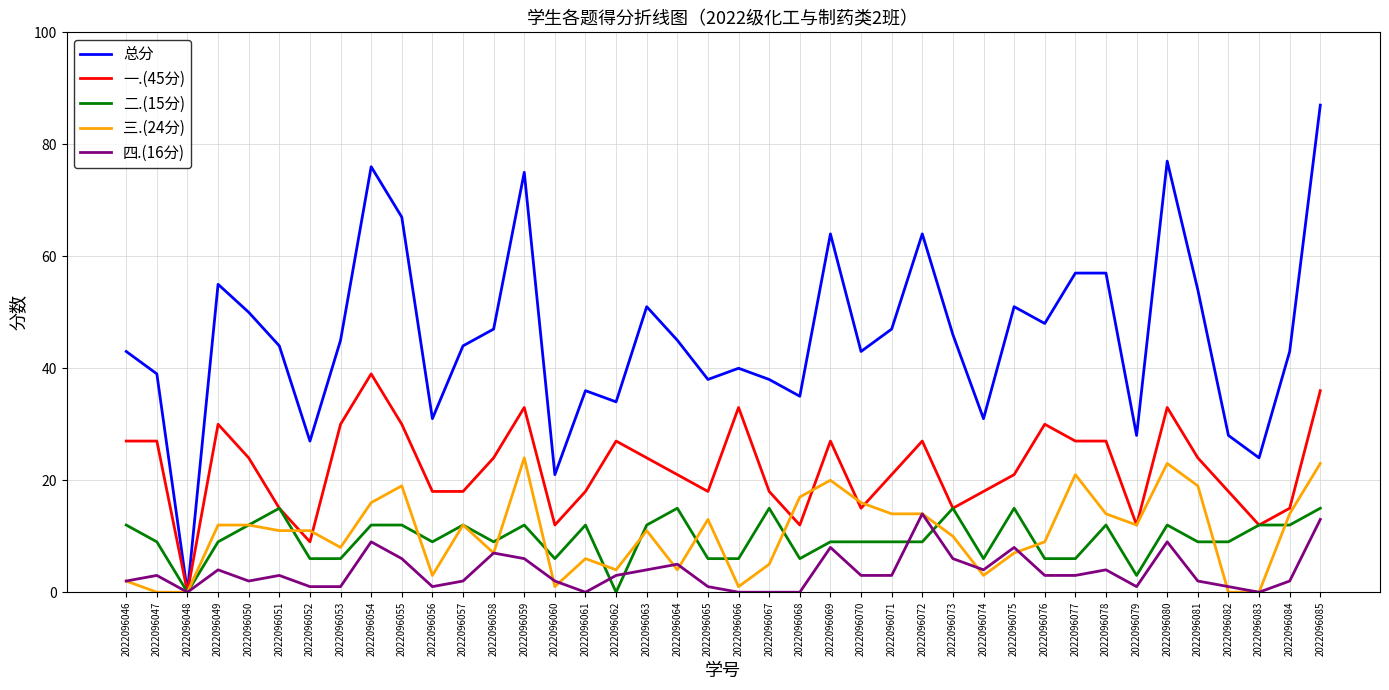

At which category is the sum across all series the highest?

2022096085